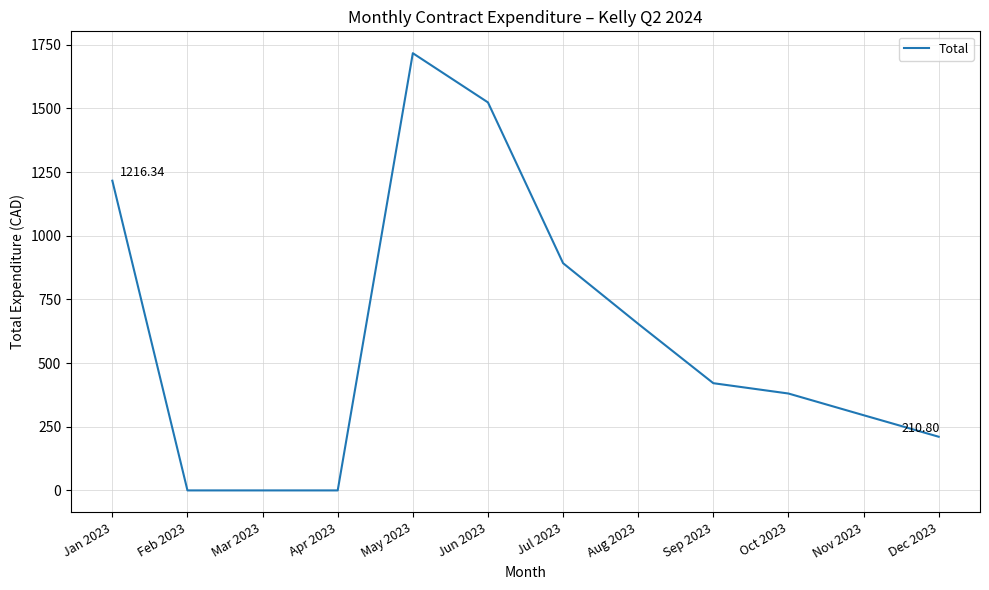

What is the average value?

609.3